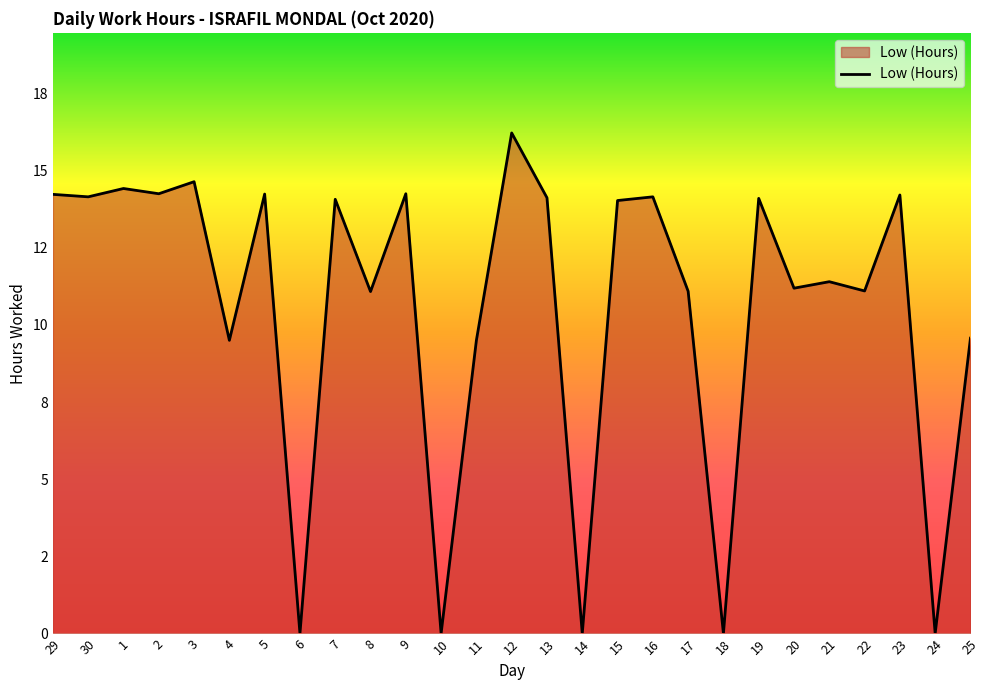

Is this an area chart (filled region under the line)?

Yes